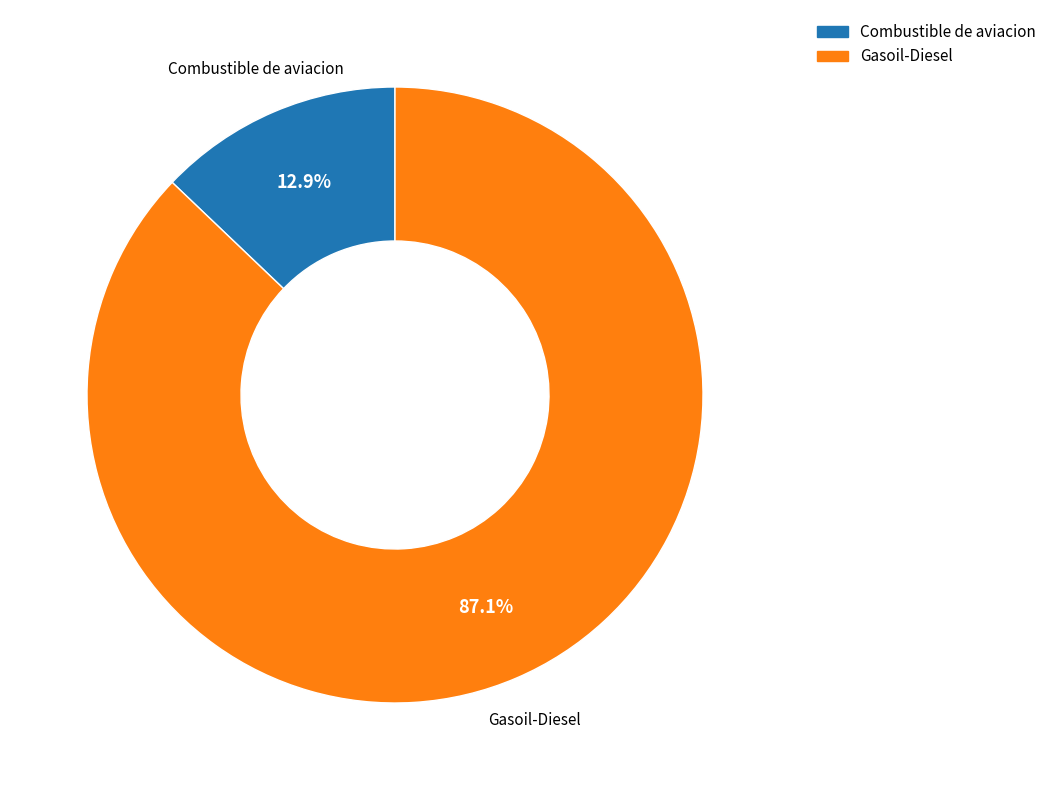

Approximately how many times larger is the value at Gasoil-Diesel compared to Combustible de aviacion?

6.8